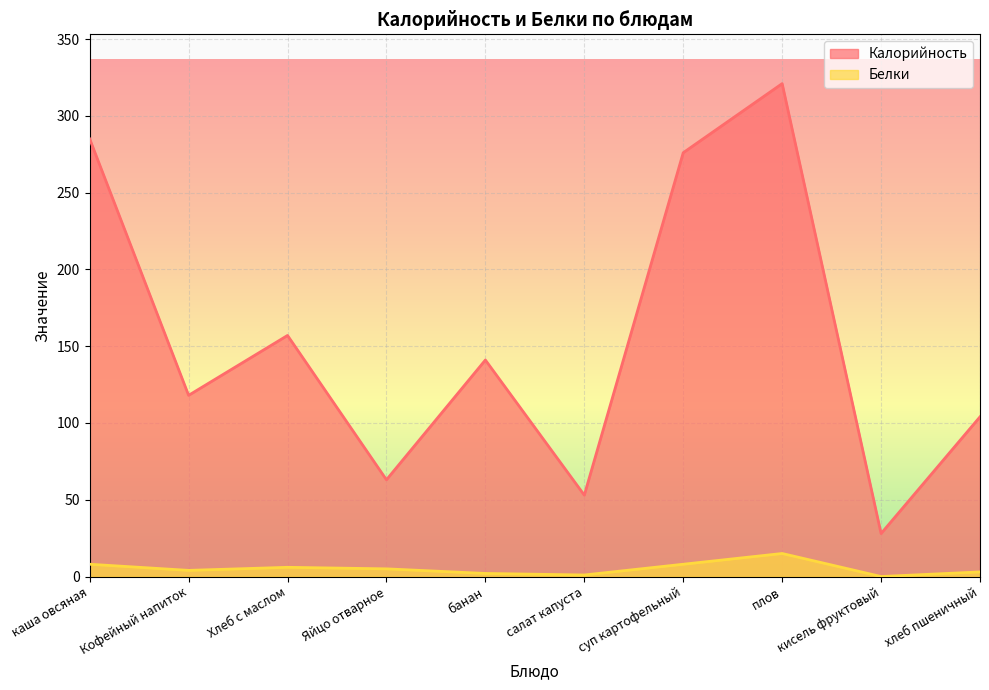

What is the difference between the highest and lowest values at Кофейный напиток?

114